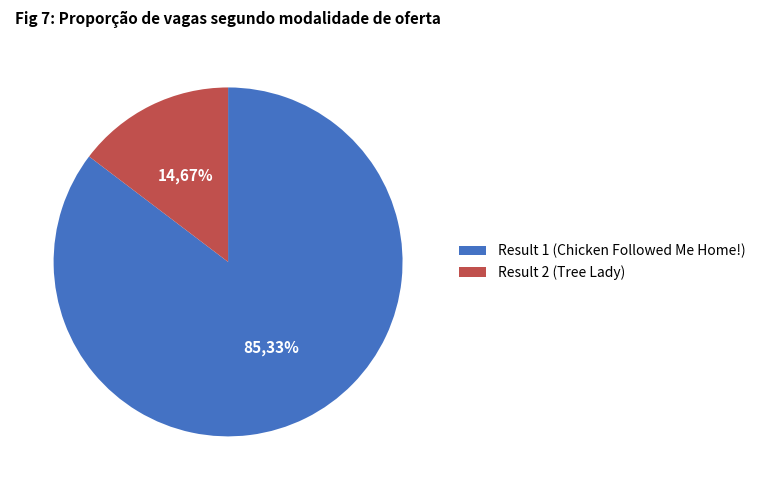

Between Result 1 (Chicken Followed Me Home!) and Result 2 (Tree Lady), which is larger?

Result 1 (Chicken Followed Me Home!)